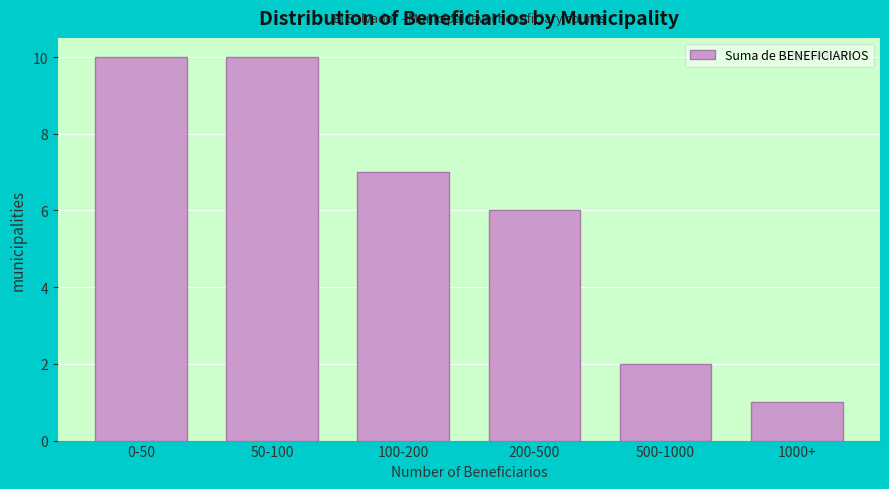

Reading left to right, transcribe all the data shown in this chart.

0-50=10	50-100=10	100-200=7	200-500=6	500-1000=2	1000+=1